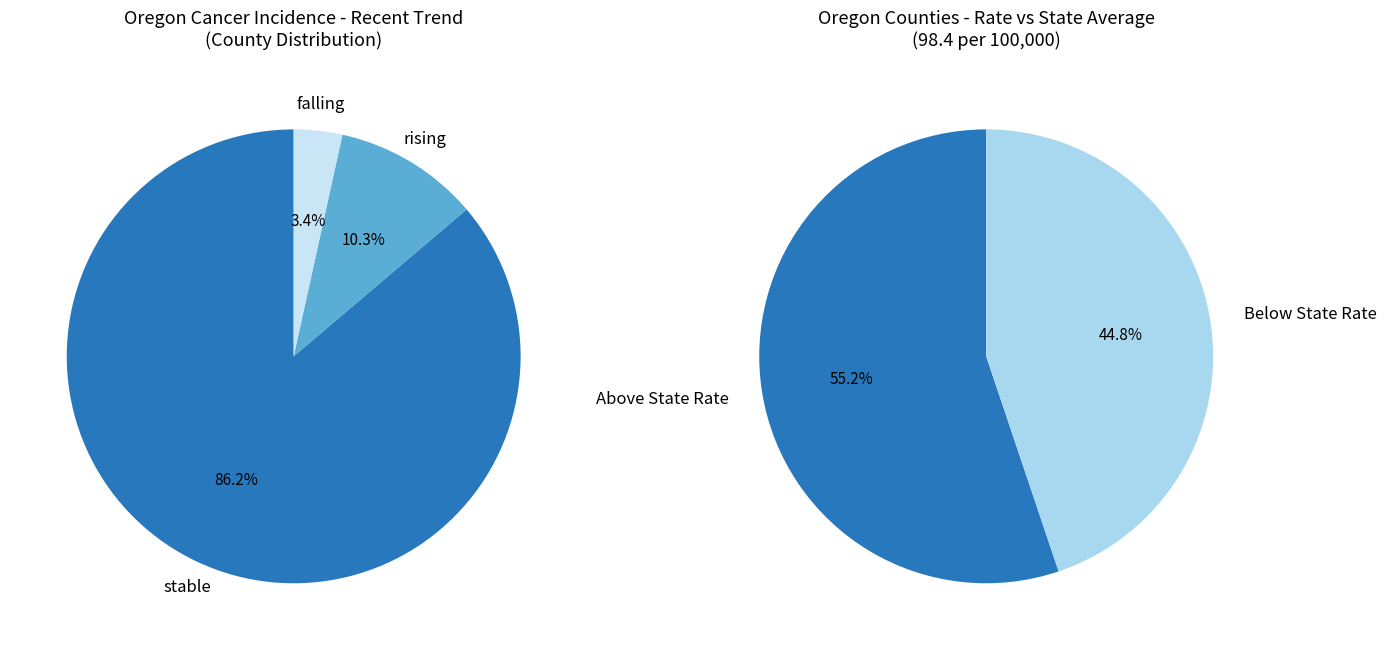

Which slice is the smallest?

falling